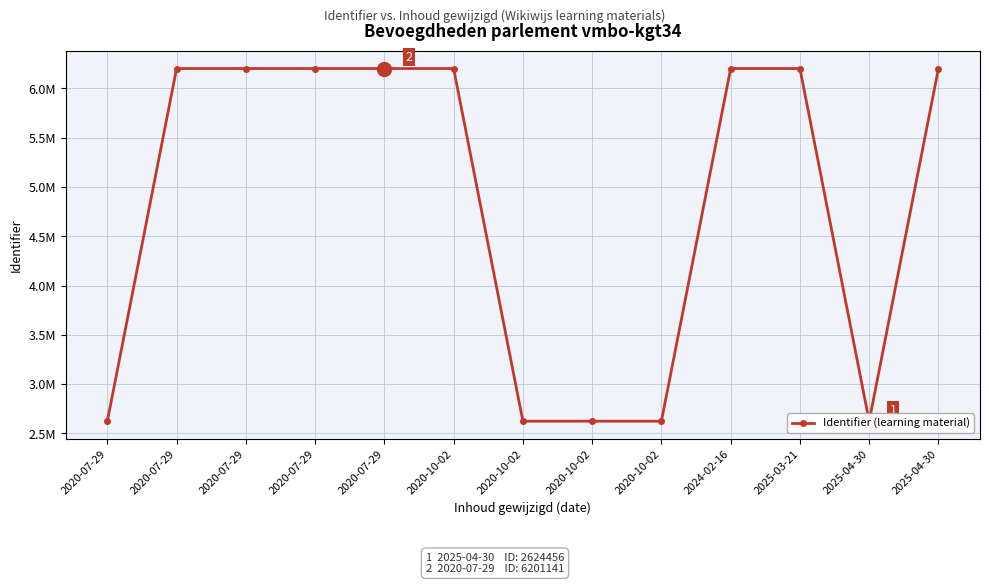

Reading left to right, transcribe all the data shown in this chart.

2020-07-29=2624464	2020-07-29=6201136	2020-07-29=6201137	2020-07-29=6201139	2020-07-29=6201141	2020-10-02=6201129	2020-10-02=2624467	2020-10-02=2624469	2020-10-02=2624472	2024-02-16=6201125	2025-03-21=6201126	2025-04-30=2624456	2025-04-30=6201127